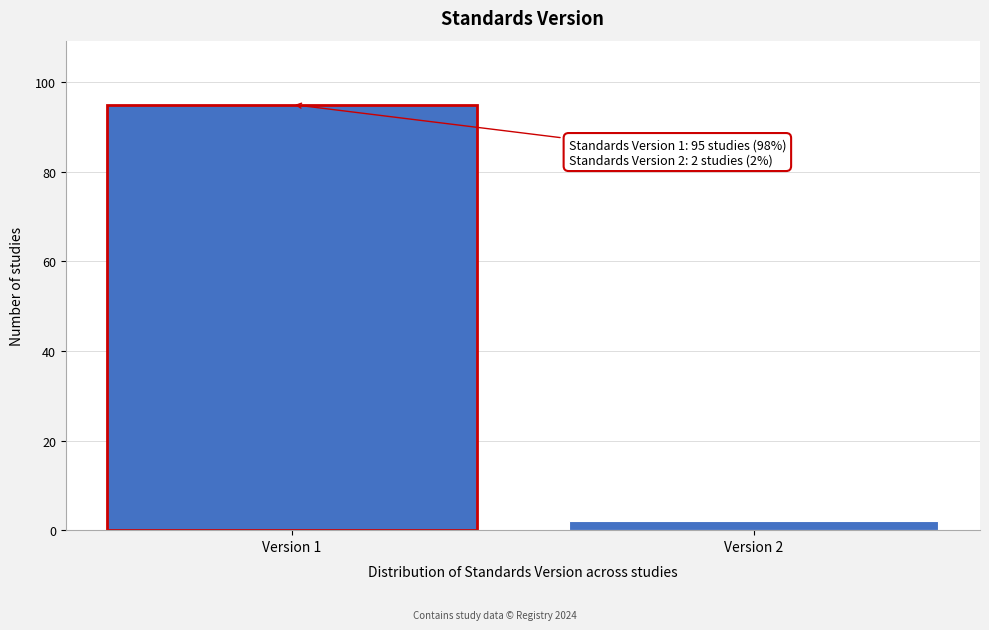

Reading right to left, what are all the values shown in this chart?

Version 2=2	Version 1=95